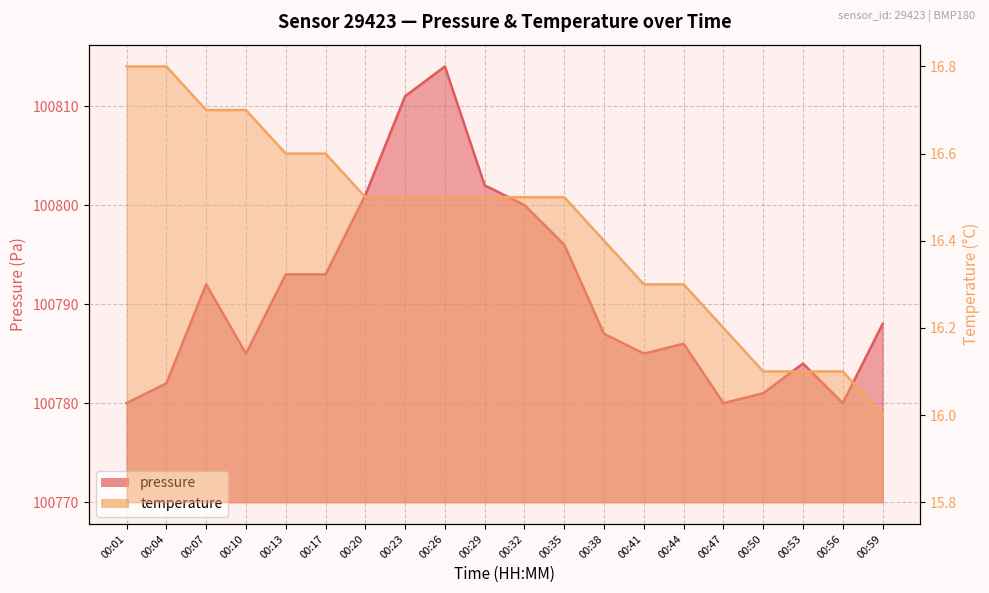

Reading left to right, list all the values displayed in this chart.

pressure: 00:01=100780.0	00:04=100782.0	00:07=100792.0	00:10=100785.0	00:13=100793.0	00:17=100793.0	00:20=100801.0	00:23=100811.0	00:26=100814.0	00:29=100802.0	00:32=100800.0	00:35=100796.0	00:38=100787.0	00:41=100785.0	00:44=100786.0	00:47=100780.0	00:50=100781.0	00:53=100784.0	00:56=100780.0	00:59=100788.0
temperature: 00:01=16.8	00:04=16.8	00:07=16.7	00:10=16.7	00:13=16.6	00:17=16.6	00:20=16.5	00:23=16.5	00:26=16.5	00:29=16.5	00:32=16.5	00:35=16.5	00:38=16.4	00:41=16.3	00:44=16.3	00:47=16.2	00:50=16.1	00:53=16.1	00:56=16.1	00:59=16.0